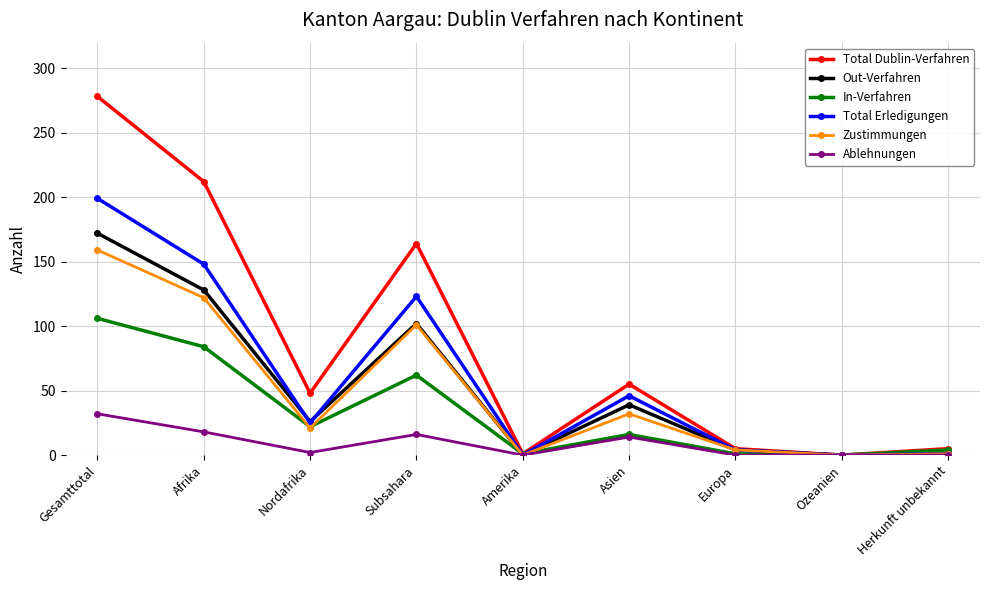

The value of In-Verfahren at Europa is 1. True or false?

True